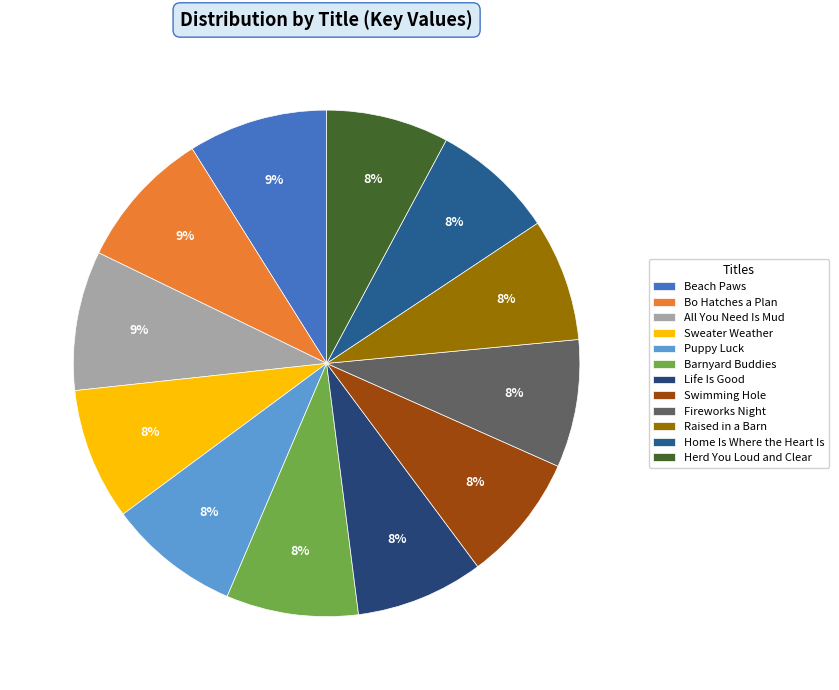

What percentage is the Puppy Luck slice, to the nearest percent?

8%